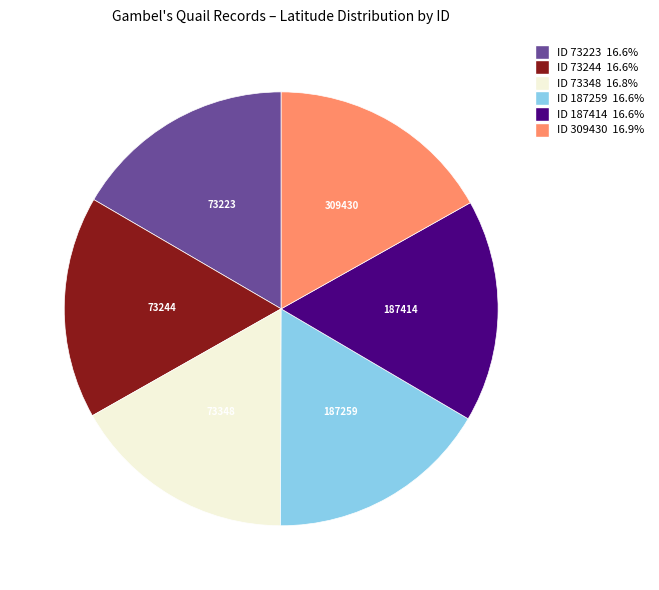

Do 309430 and 73223 together represent more than half of the pie?

No